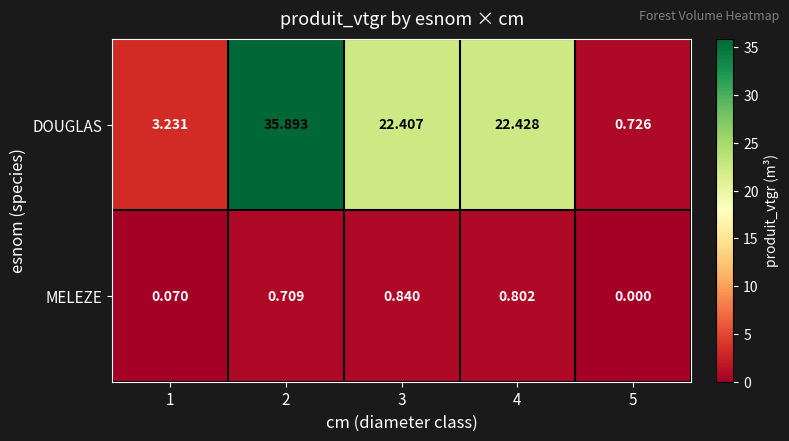

Which series has the widest spread of values?

DOUGLAS